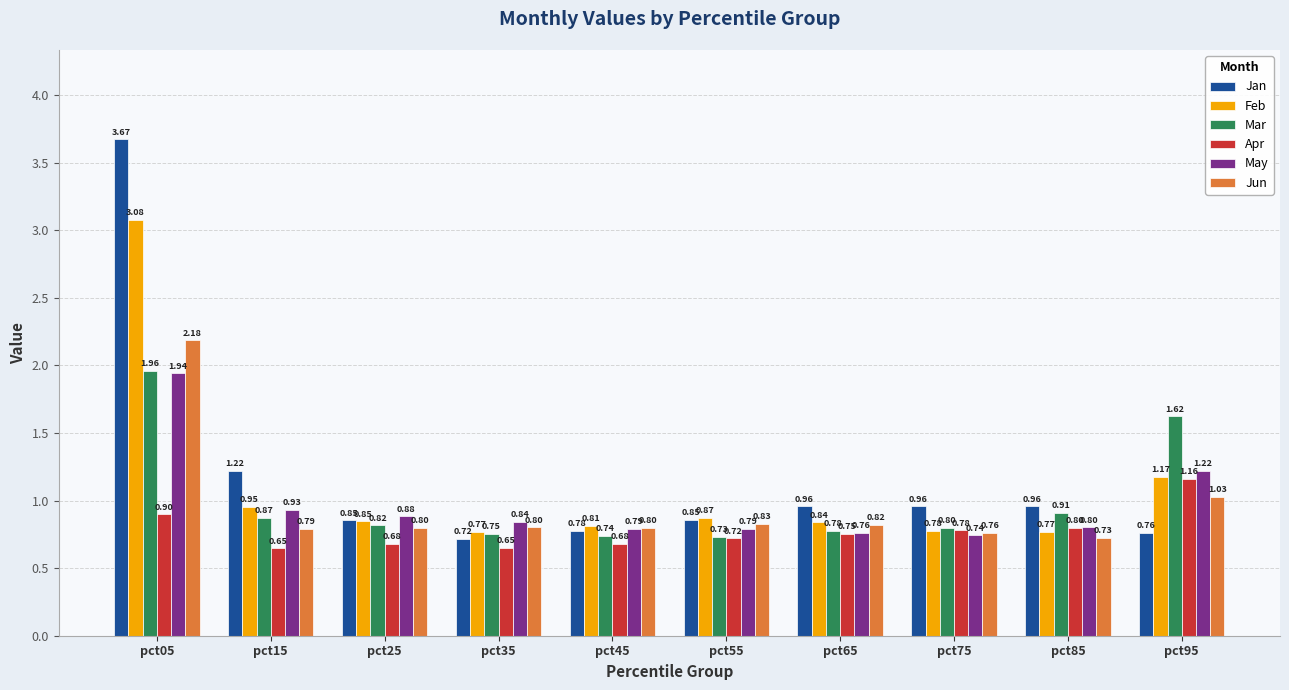

Are the bars horizontal?

No